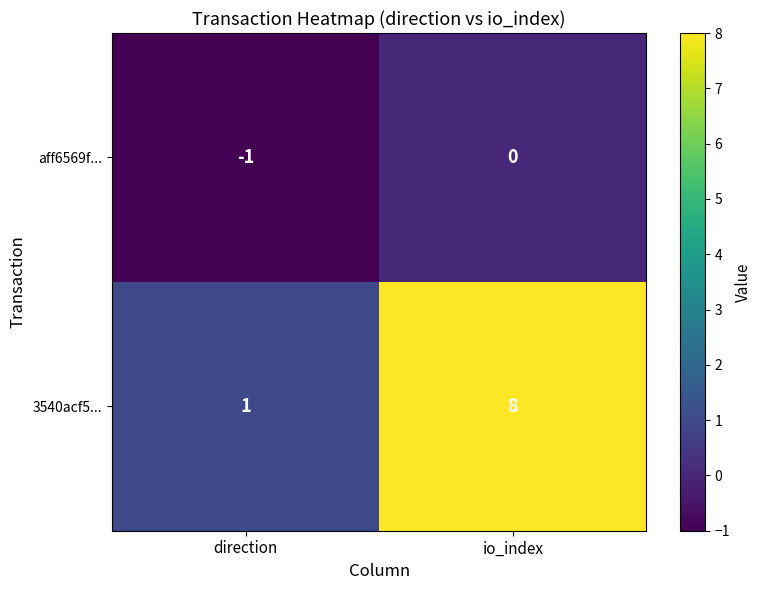

Which series has the largest total across all categories?

3540acf5...